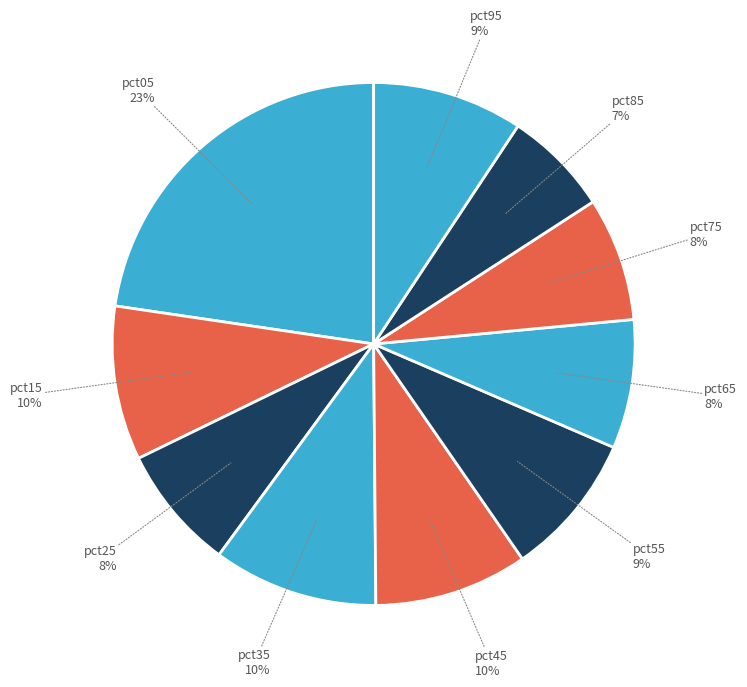

Count the number of slices in the pie.

10